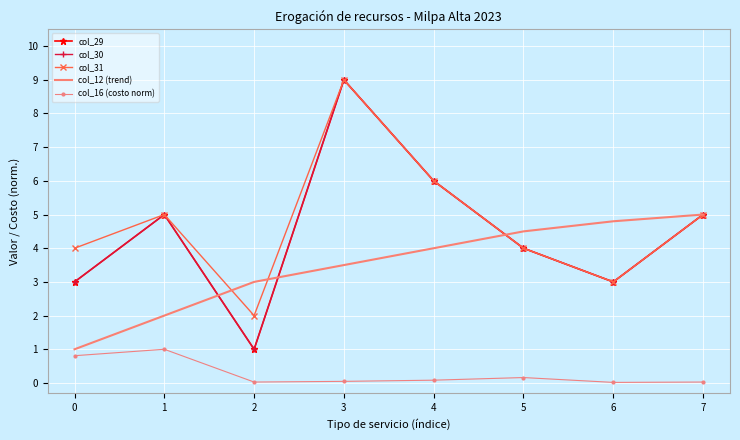

Between 7 and 1, which is larger?

7